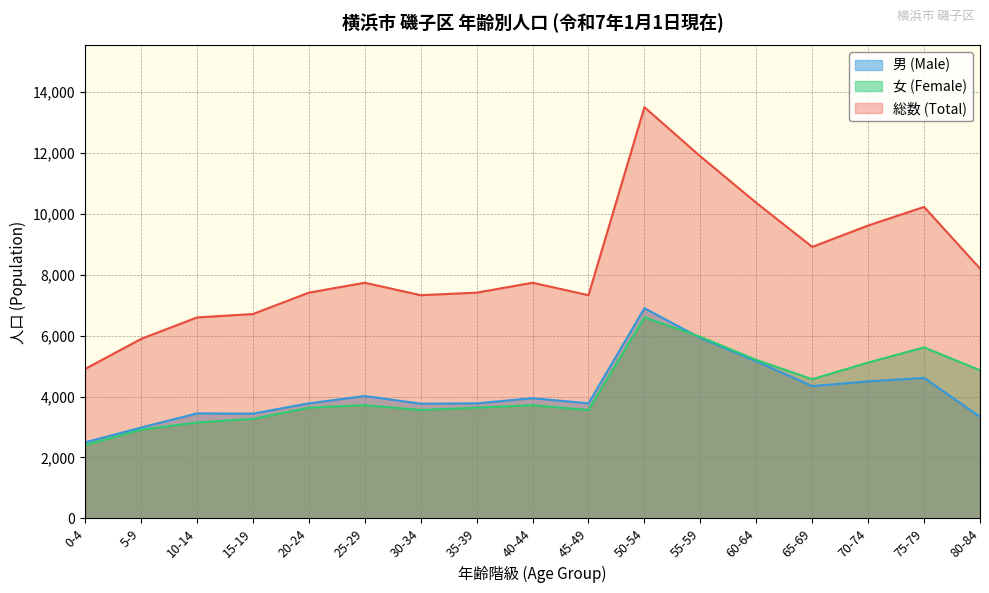

True or false: 女 (Female) and 総数 (Total) cross at least once.

False